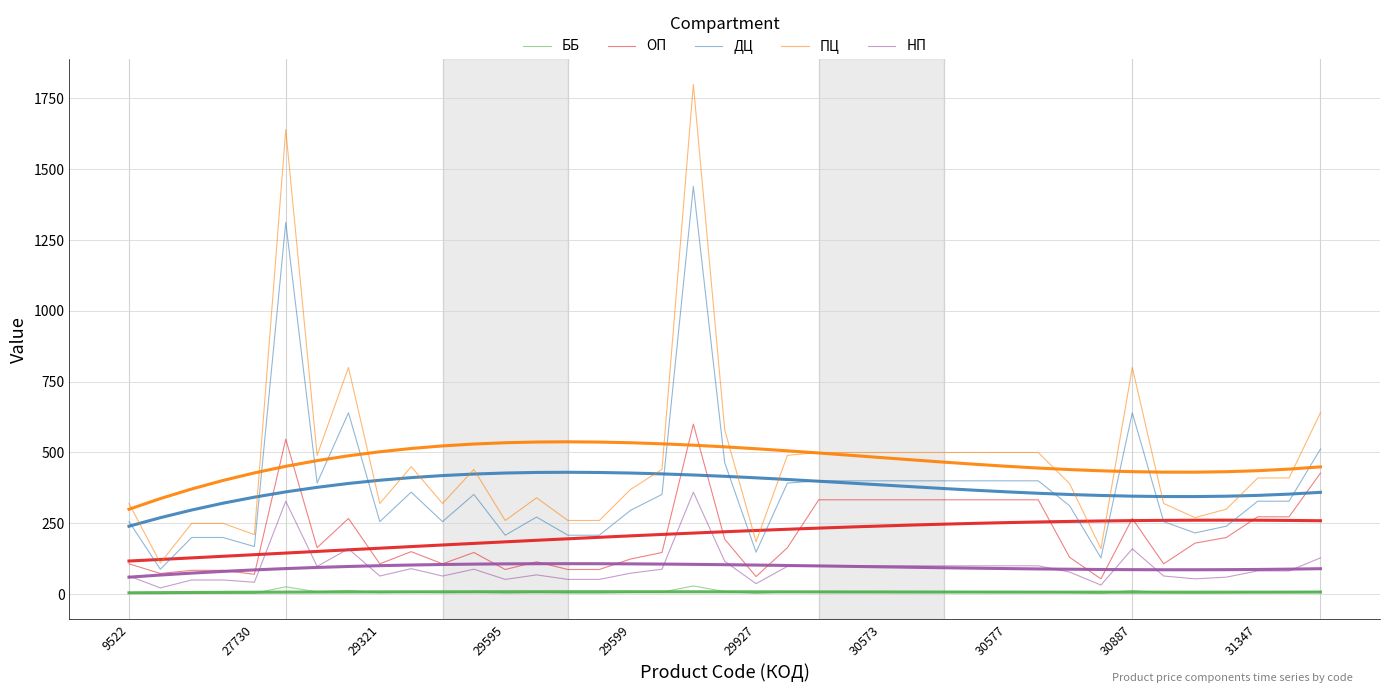

What are all the series names shown in the legend?

ББ, ОП, ДЦ, ПЦ, НП